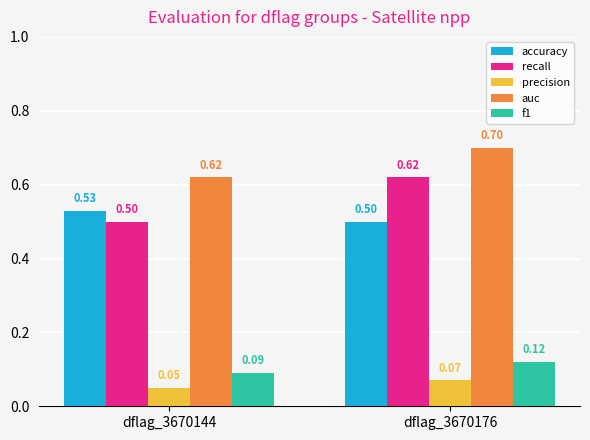

What is the total value across all series at dflag_3670176?

2.0